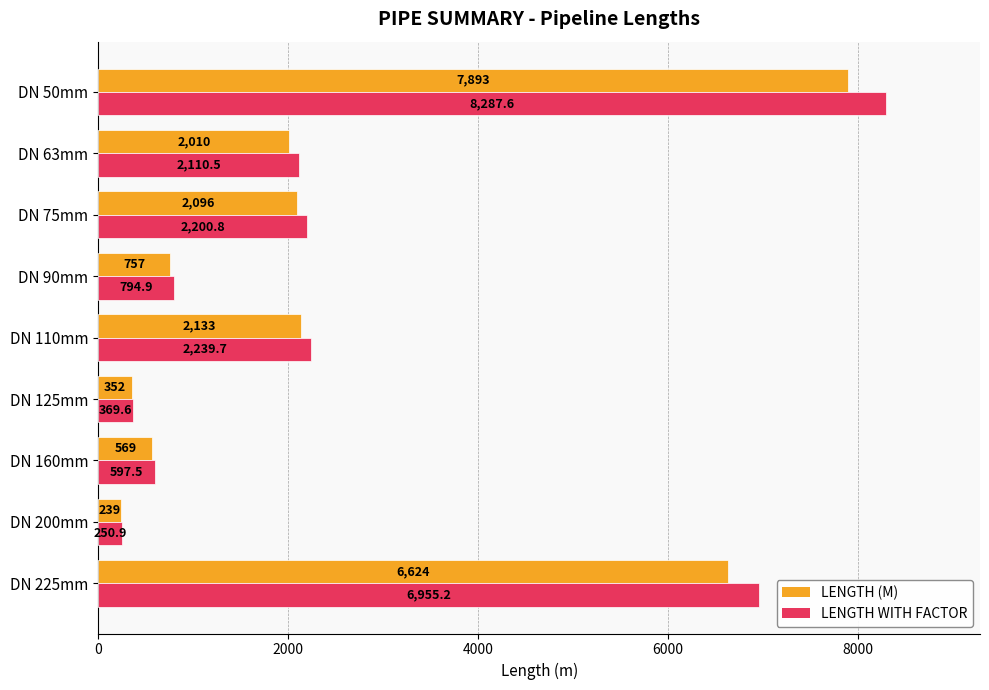

List the series in order of their overall mean, highest first.

LENGTH WITH FACTOR, LENGTH (M)